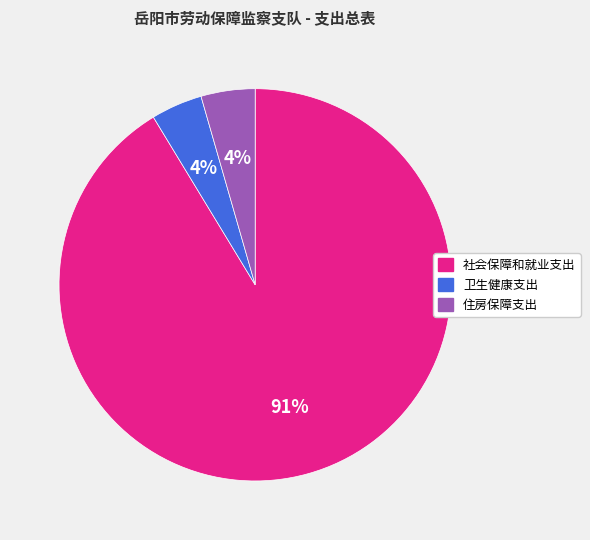

Do 社会保障和就业支出 and 住房保障支出 together represent more than half of the pie?

Yes